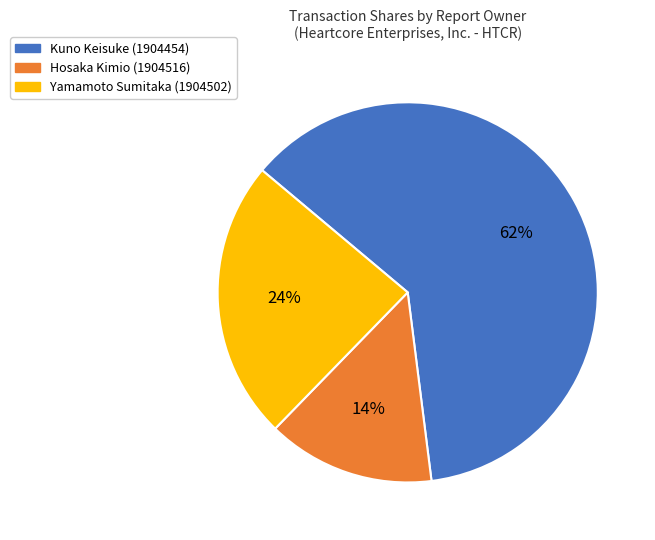

Is the sum of Yamamoto Sumitaka (1904502) and Hosaka Kimio (1904516) greater than half?

No